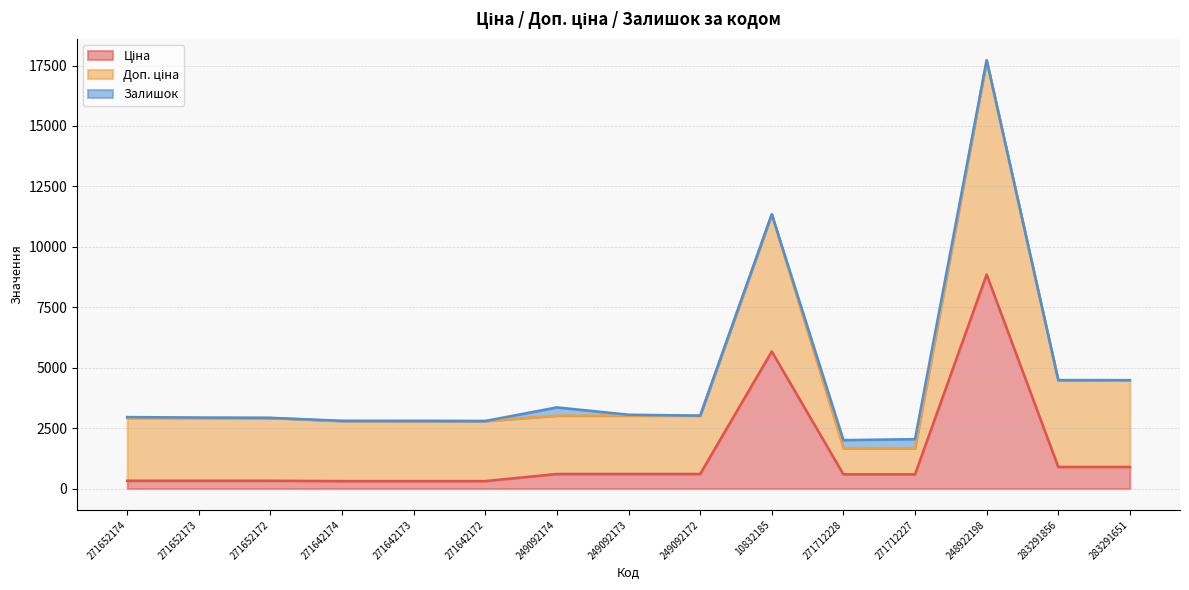

Is it true that Доп. ціна equals 788.1 at 271712227?

False